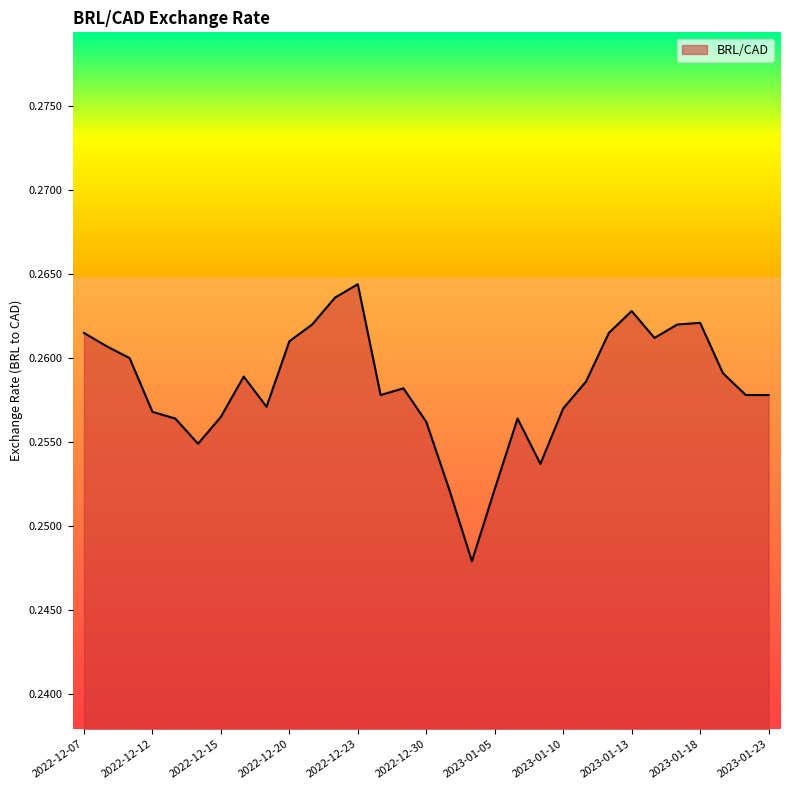

Is this an area chart (filled region under the line)?

Yes